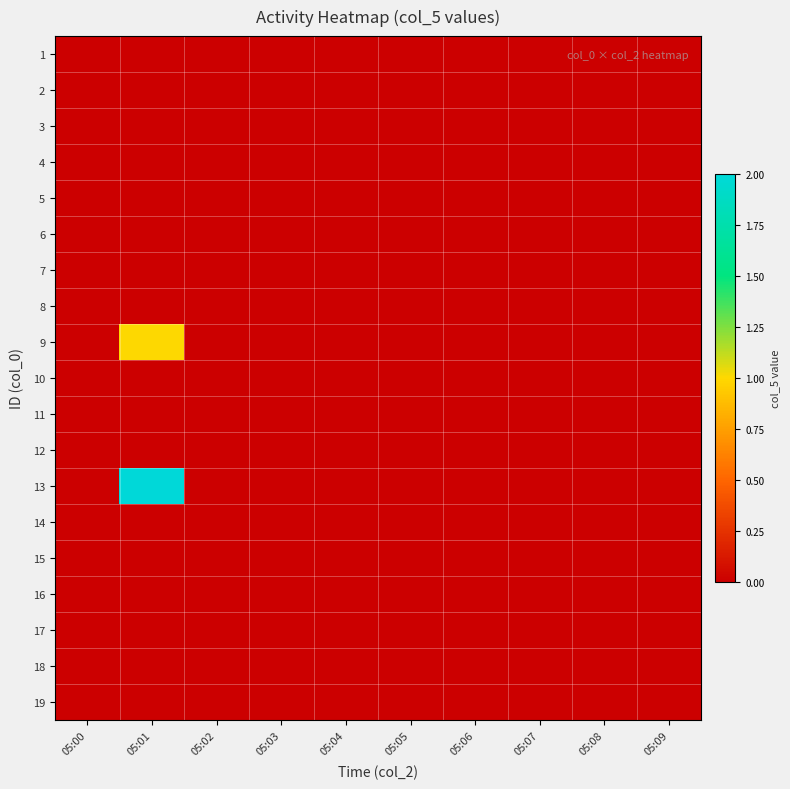

Count the number of data series in this chart.

19